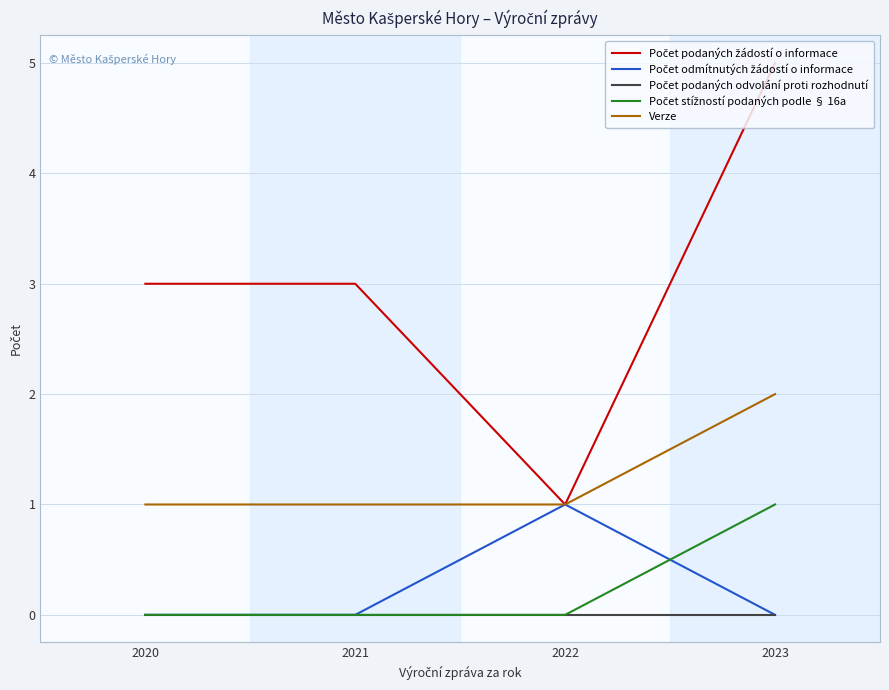

What is the spread (max minus min) of values at 2021?

3